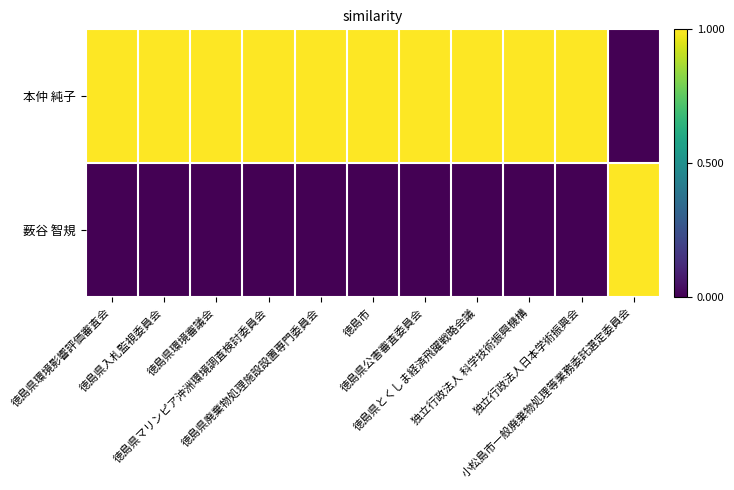

What is the spread (max minus min) of values at 徳島県廃棄物処理施設設置専門委員会?

1